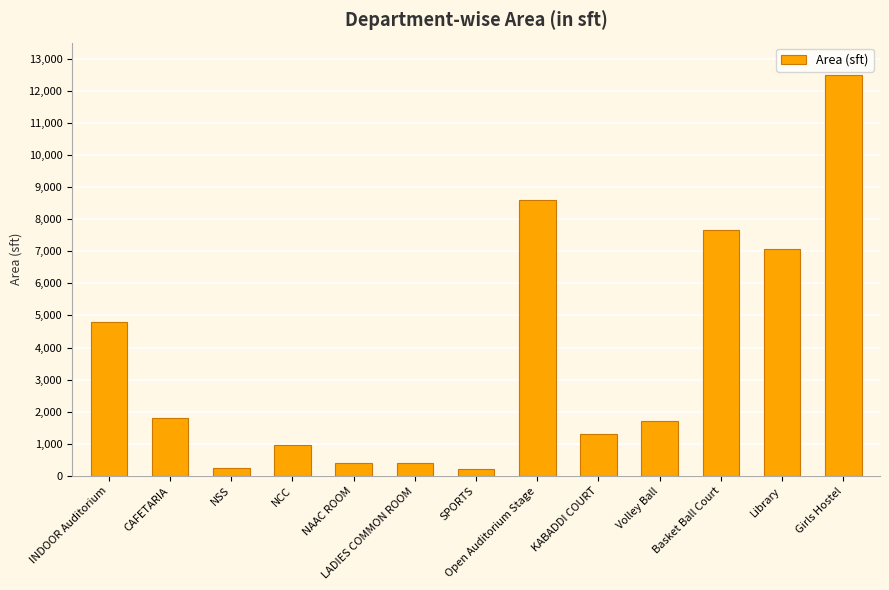

What value does the data have at Library, to the nearest 50?

7050